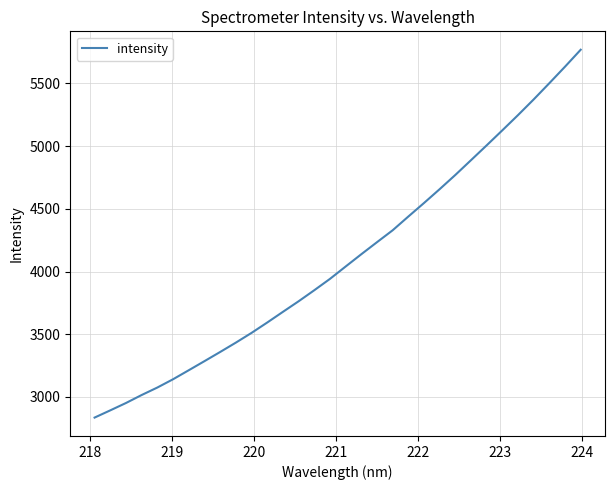

What is the difference between the maximum and minimum values?

2932.0